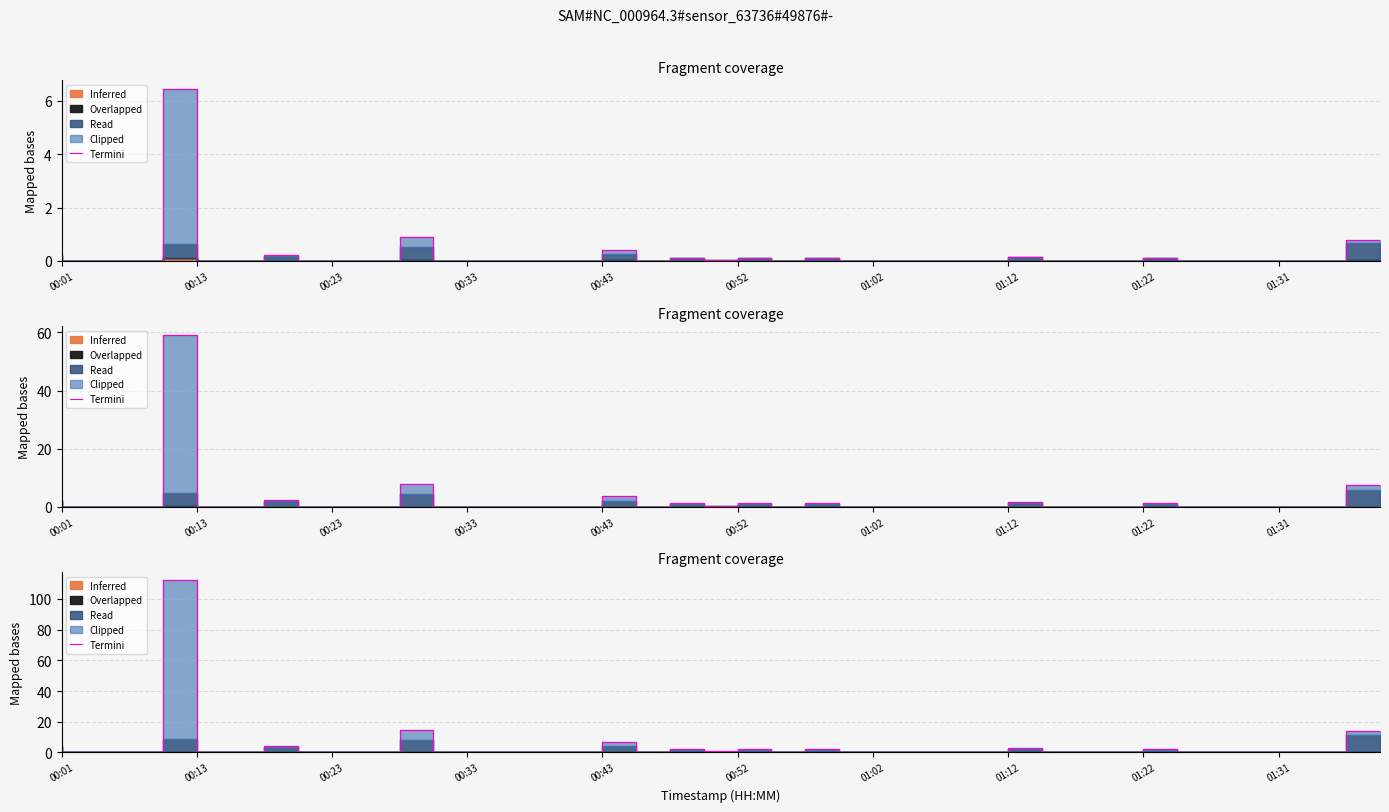

What is the maximum value shown in the chart?

112.0